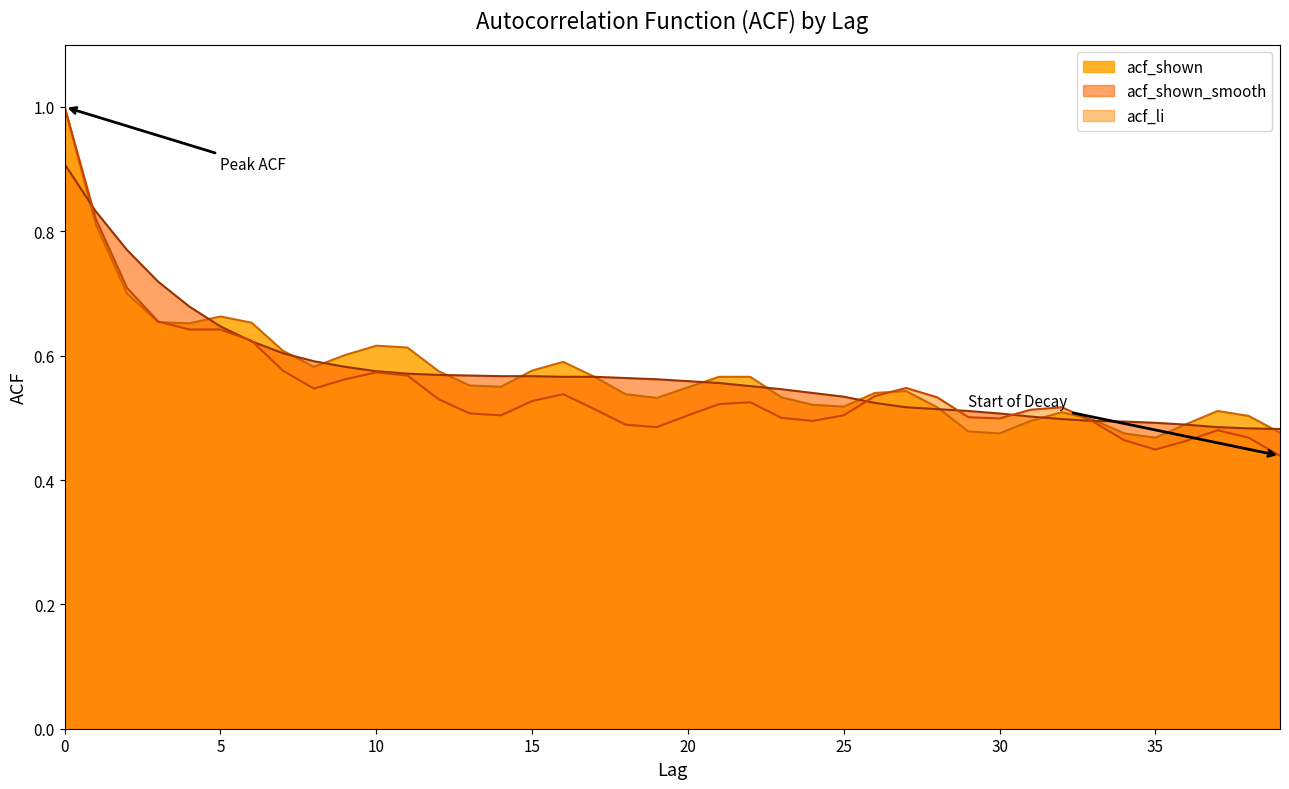

Which label corresponds to the smallest value in the chart?

39